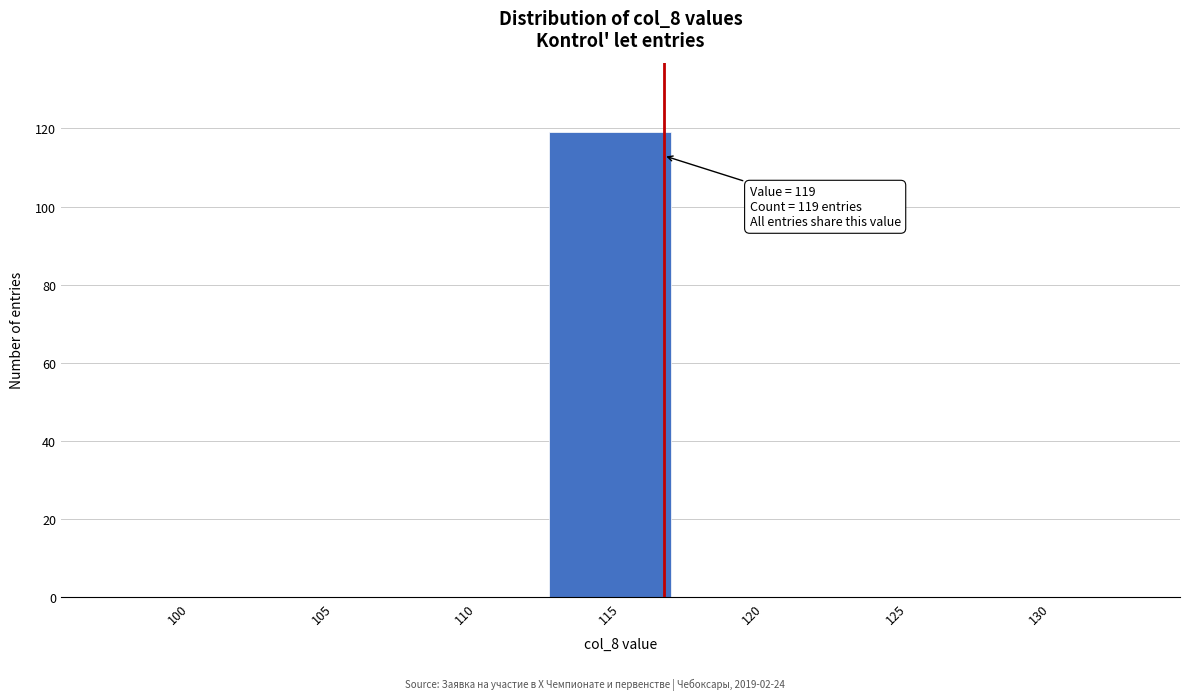

Reading right to left, list all the values displayed in this chart.

130=0	125=0	120=0	115=119	110=0	105=0	100=0